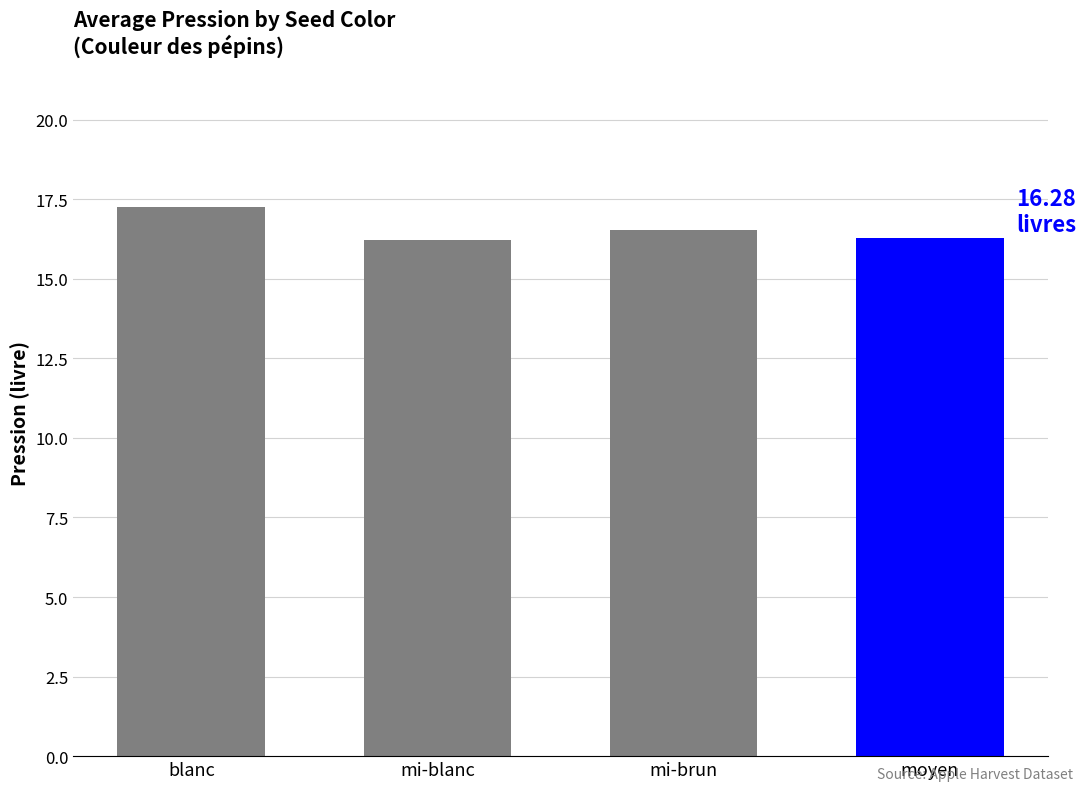

What is the smallest value displayed?

16.2